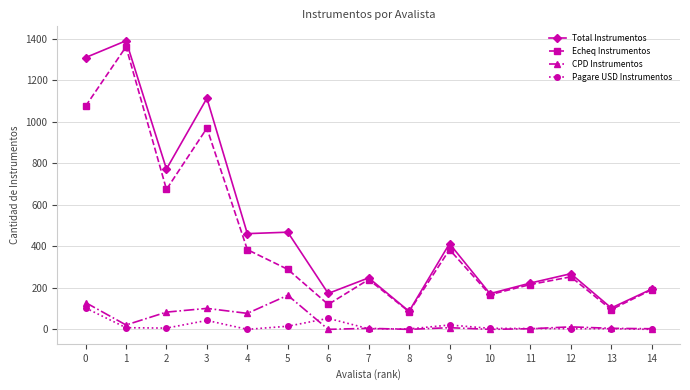

True or false: Echeq Instrumentos has more than 2 interior local peaks.

True